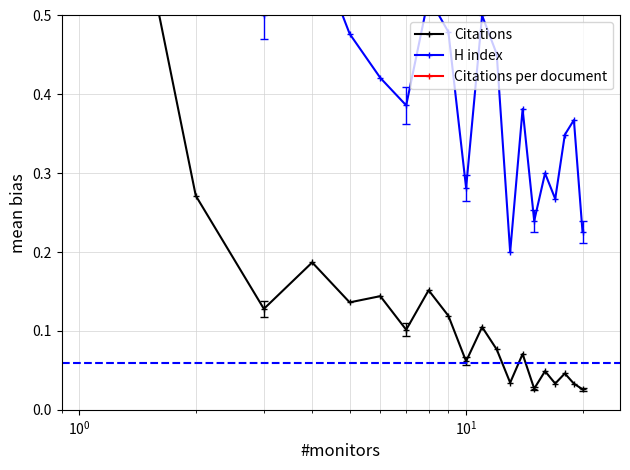

Which series has the largest total across all categories?

Citations per document